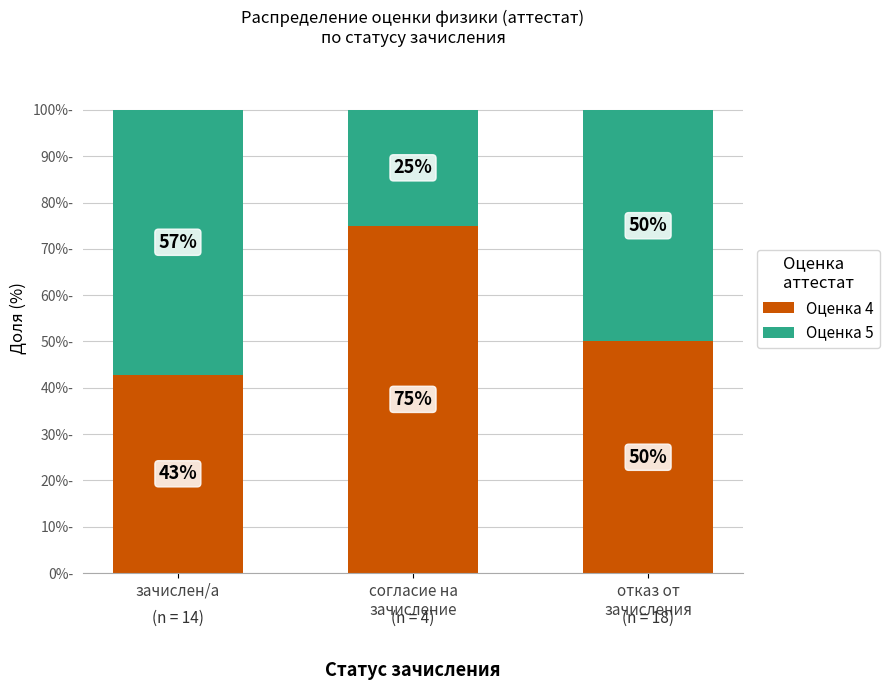

Read the Оценка 4 value at зачислен/а.

42.9